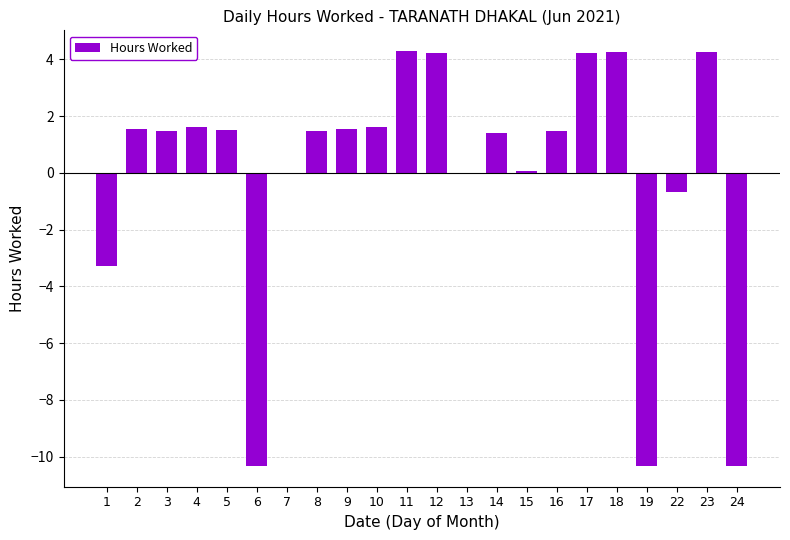

The chart shows a value of 1.4 at 14. True or false?

True